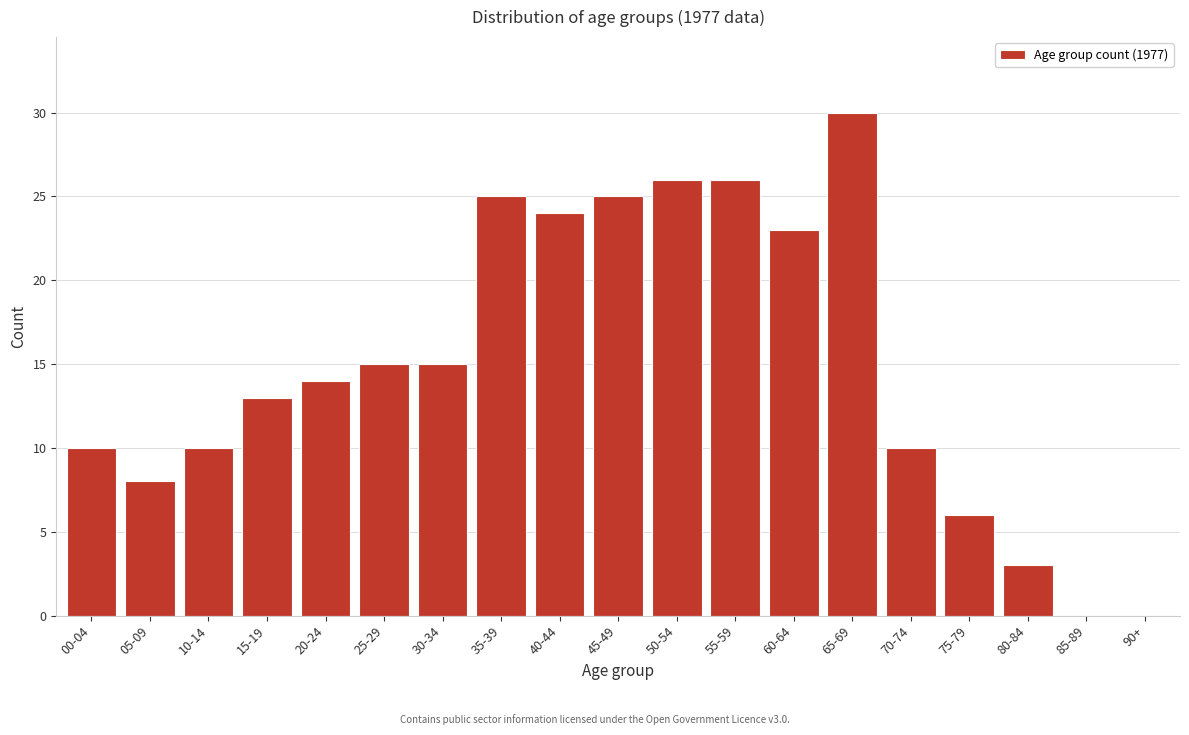

Reading left to right, transcribe all the data shown in this chart.

00-04=10	05-09=8	10-14=10	15-19=13	20-24=14	25-29=15	30-34=15	35-39=25	40-44=24	45-49=25	50-54=26	55-59=26	60-64=23	65-69=30	70-74=10	75-79=6	80-84=3	85-89=0	90+=0